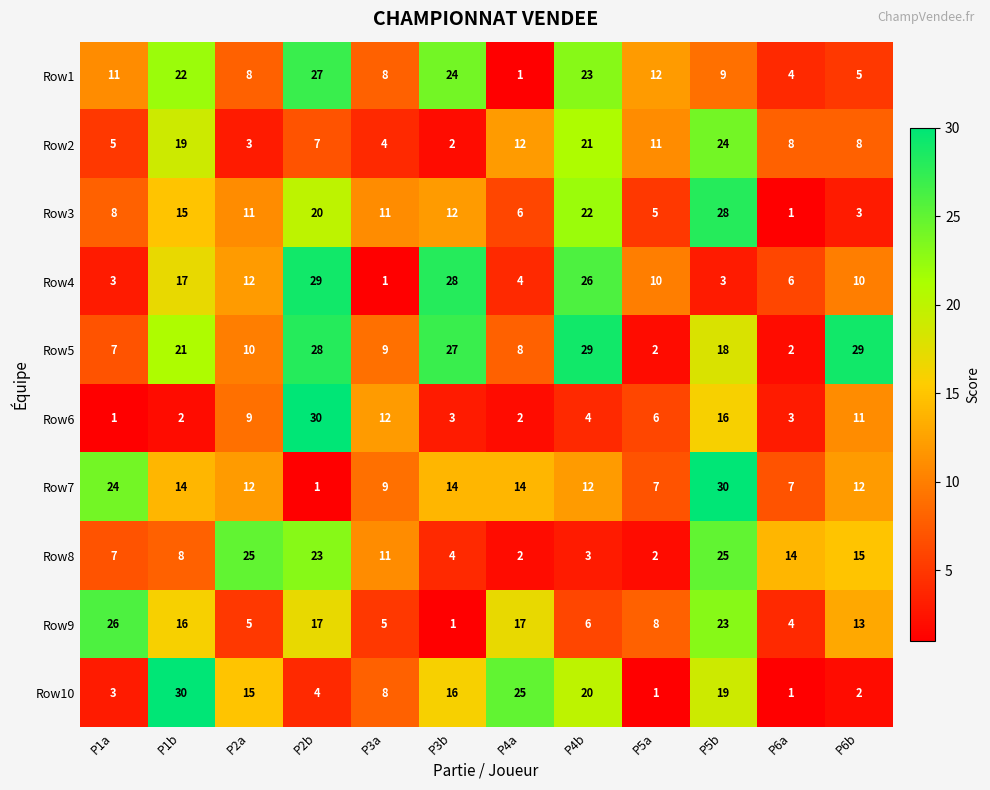

What is the spread (max minus min) of values at P1a?

25